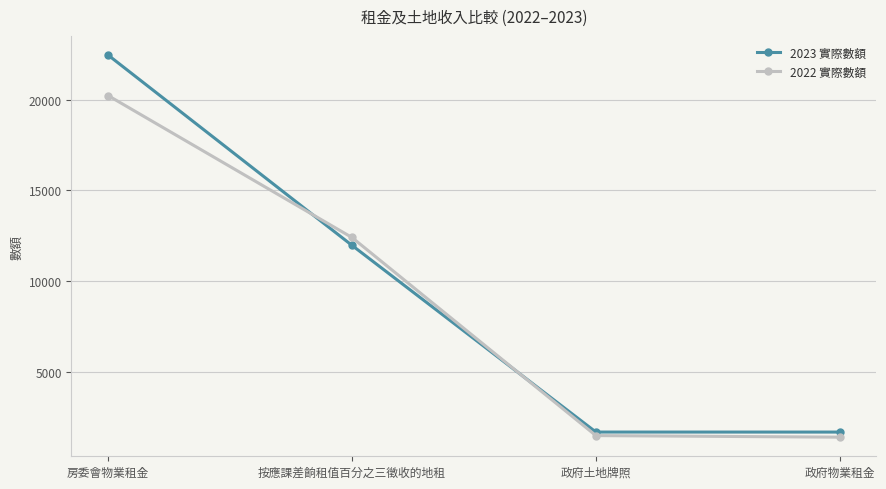

Between 房委會物業租金 and 政府物業租金, which series saw the biggest shift?

2023 實際數額